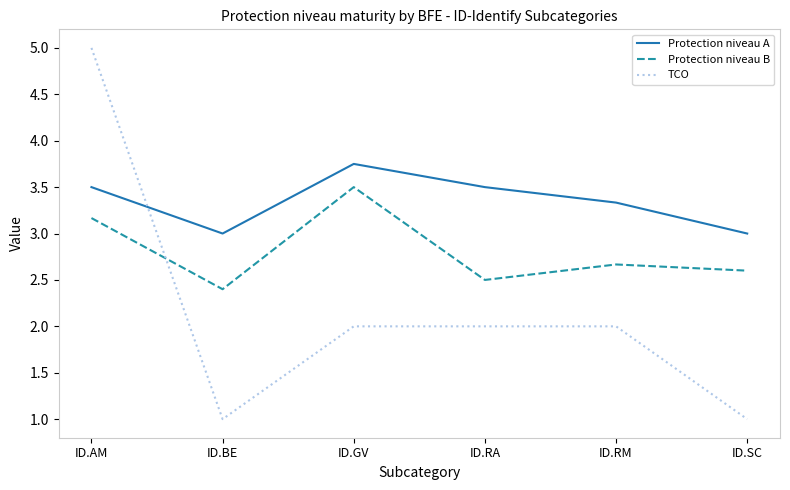

At ID.AM, list the series in order from smallest to largest.

Protection niveau B, Protection niveau A, TCO